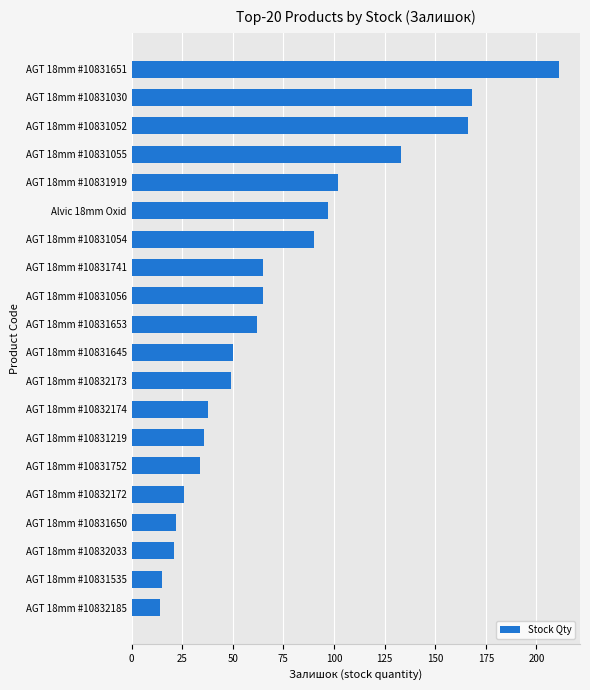

At which label is the value closest to 112?

AGT 18mm #10831919